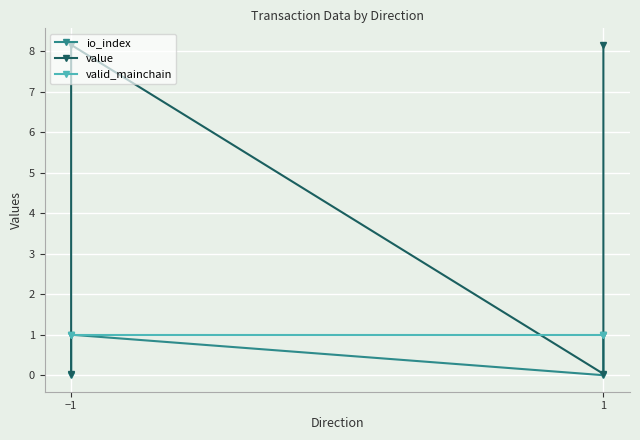

Where is the first local maximum for value?

−1